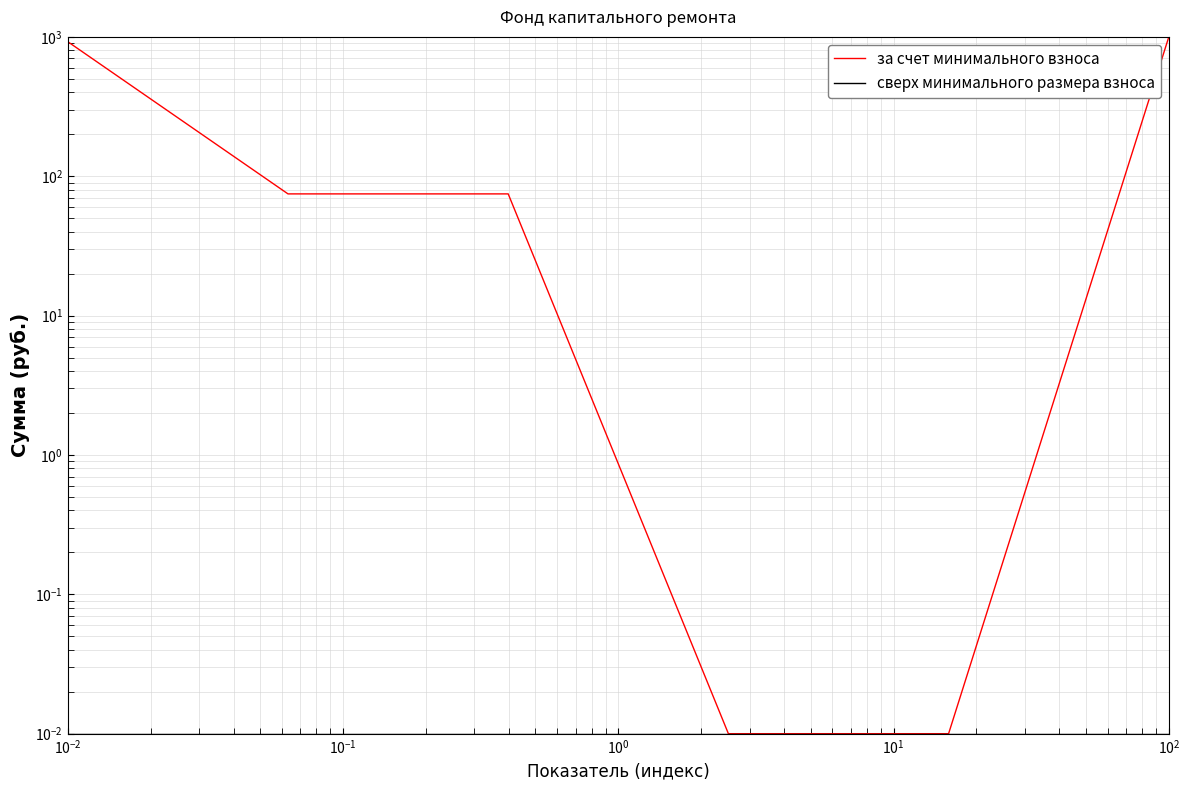

Is it true that сверх минимального размера взноса equals 0.0 at $\mathdefault{10^{-1}}$?

False